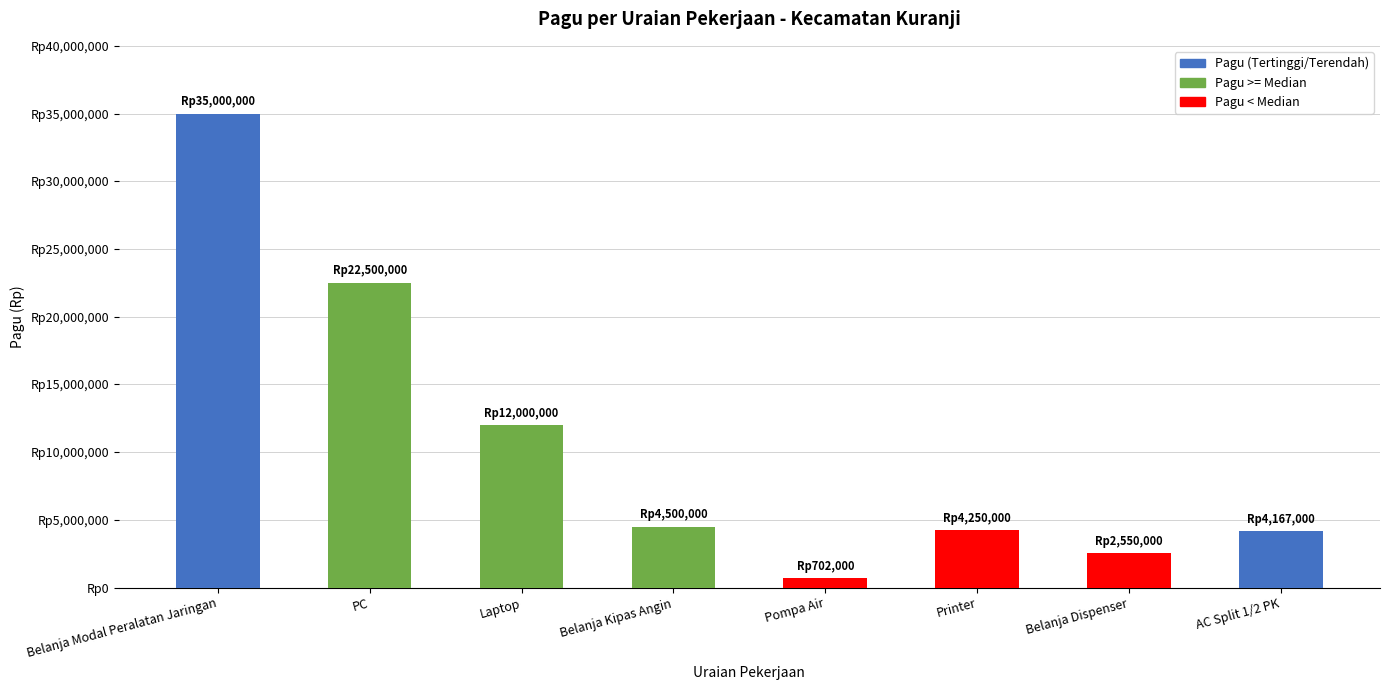

How many data points are less than 4500000?

4